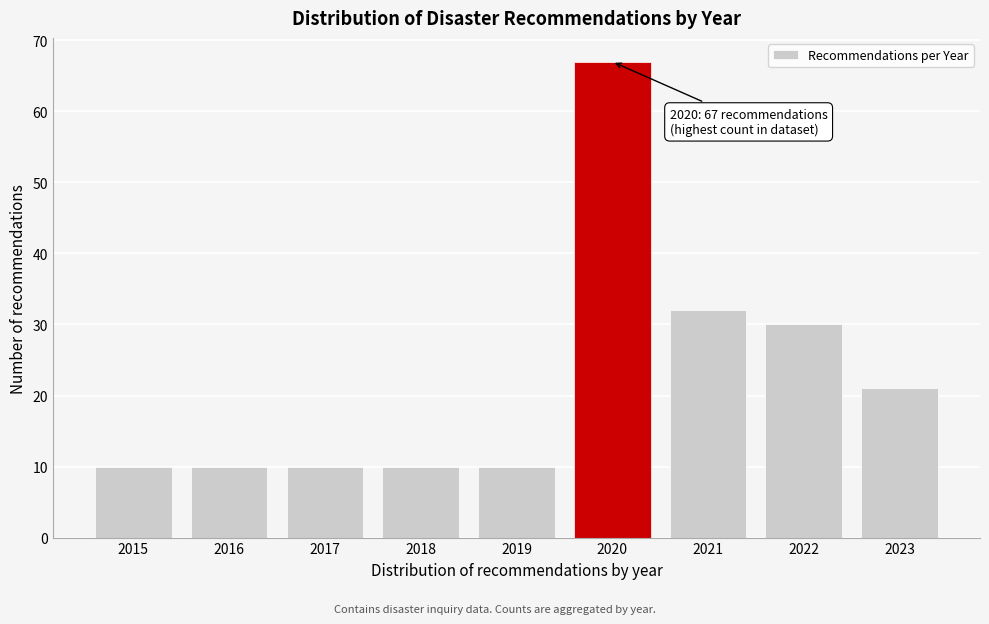

Reading right to left, transcribe all the data shown in this chart.

21	30	32	67	10	10	10	10	10